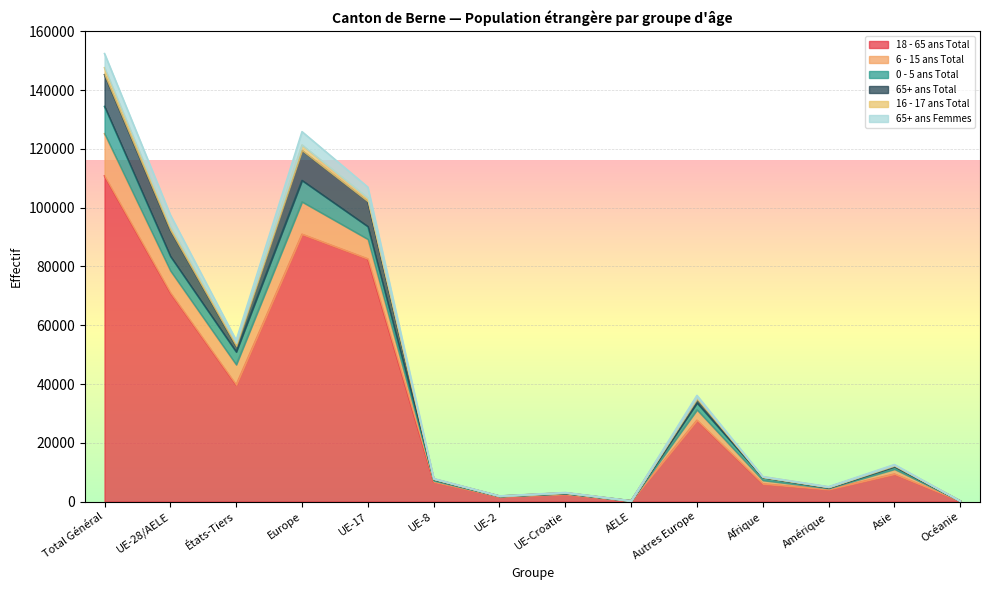

At which label does 18 - 65 ans Total reach its peak?

Total Général